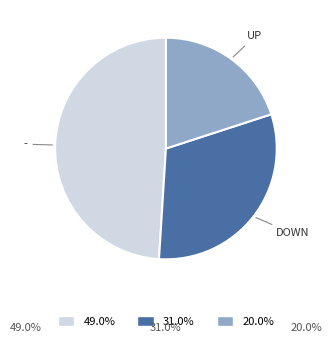

Does any single category account for the majority?

No